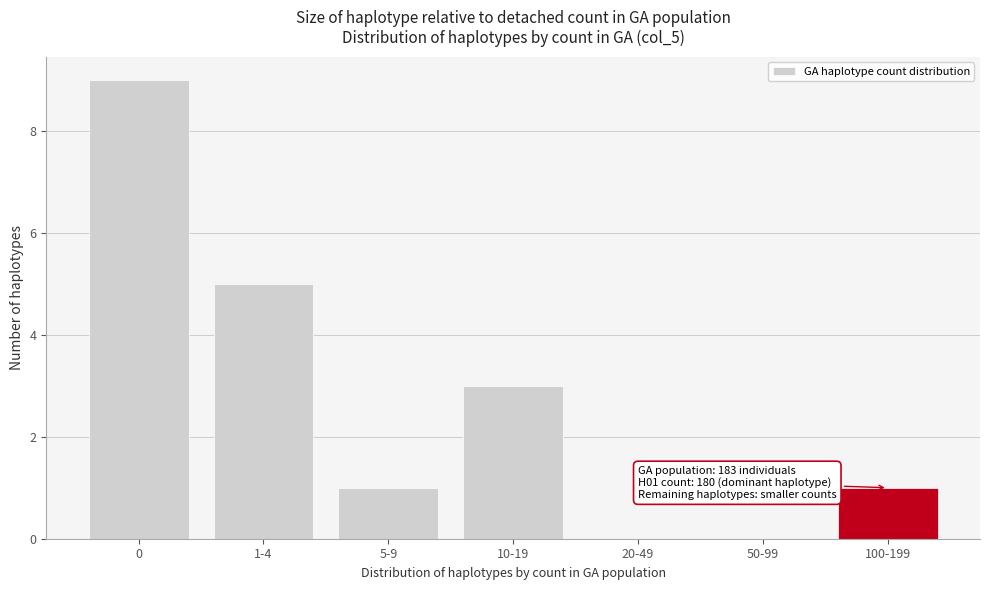

Reading left to right, extract all data points from this chart.

0=9	1-4=5	5-9=1	10-19=3	20-49=0	50-99=0	100-199=1